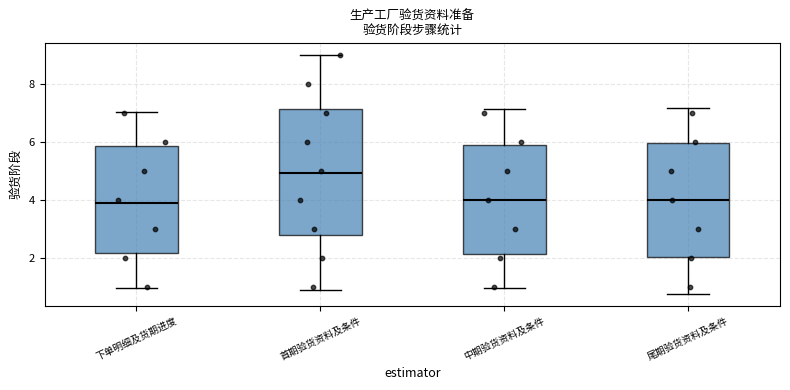

Which box is the tallest, from its lower edge to its upper edge?

首期验货资料及条件